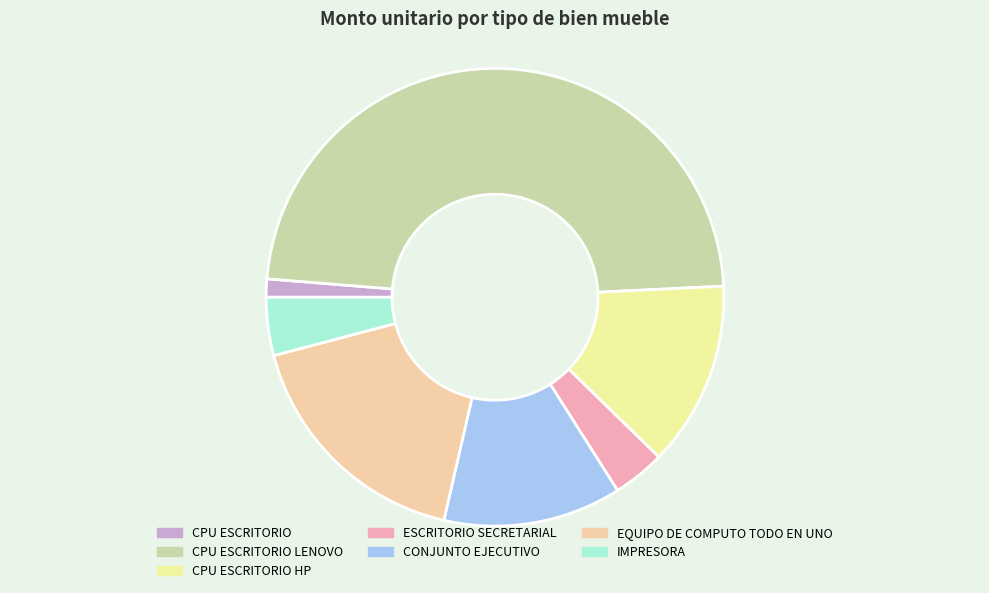

Does ESCRITORIO SECRETARIAL represent more than half of the total?

No